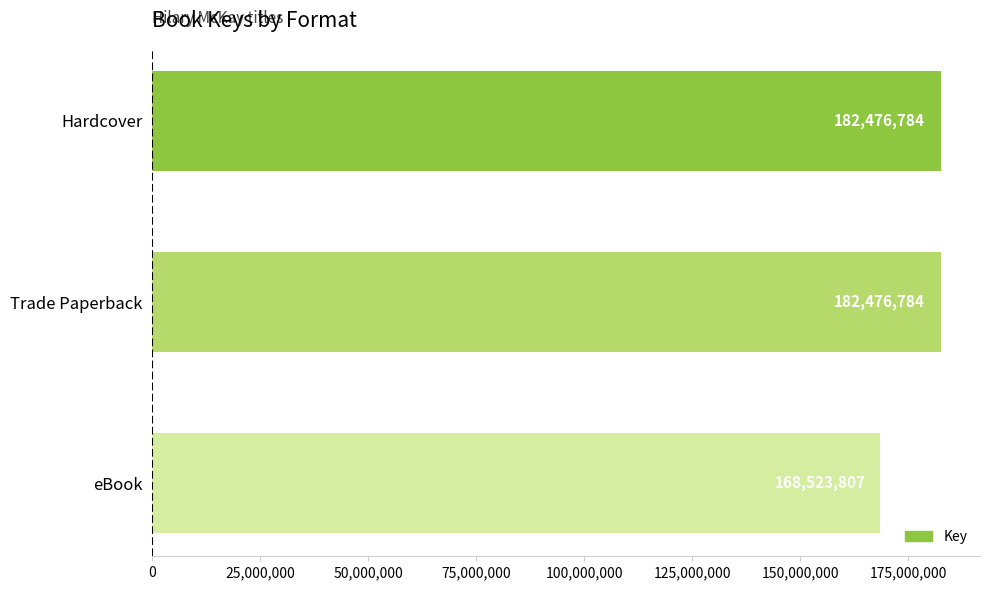

How many values are between 168523807 and 182476784?

3